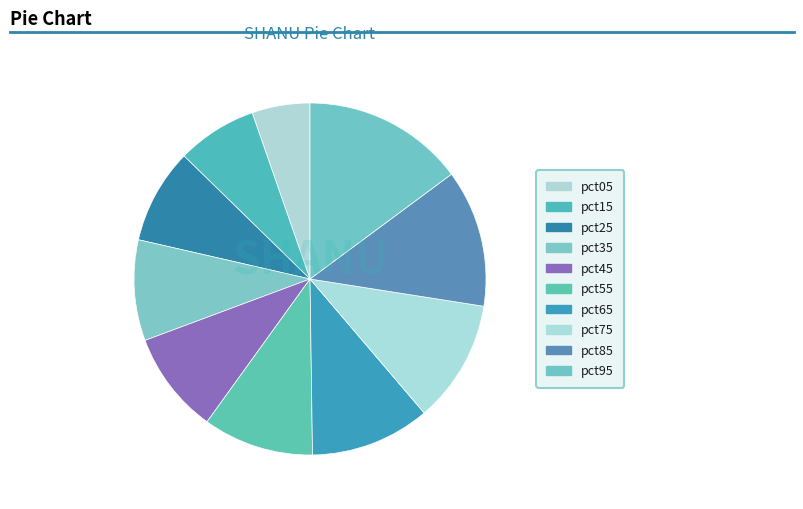

Does pct35 account for over 50% of the chart?

No